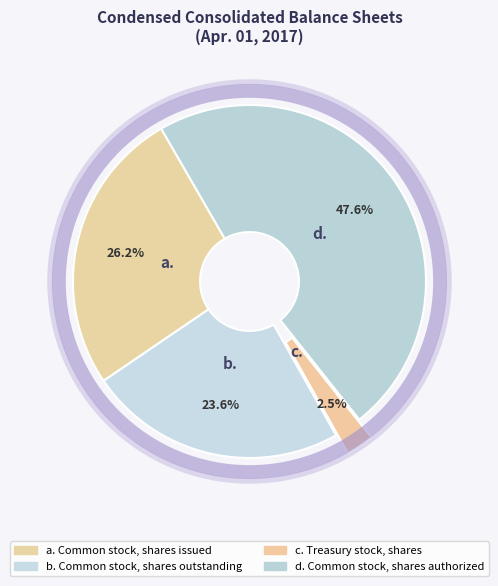

Count the number of slices in the pie.

4